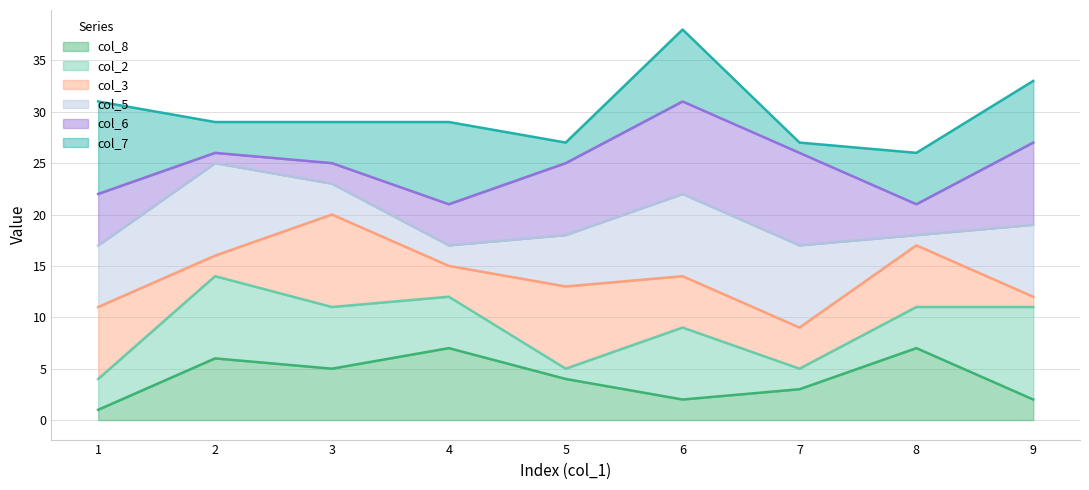

What is the difference between the maximum and second lowest values in the col_5_line series?

8